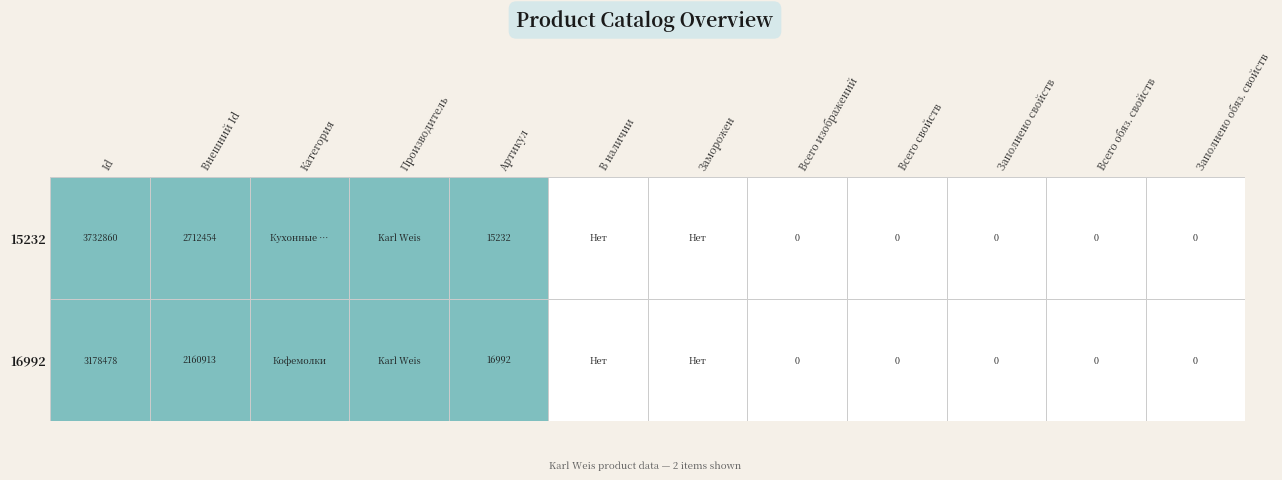

Count the number of data series in this chart.

2